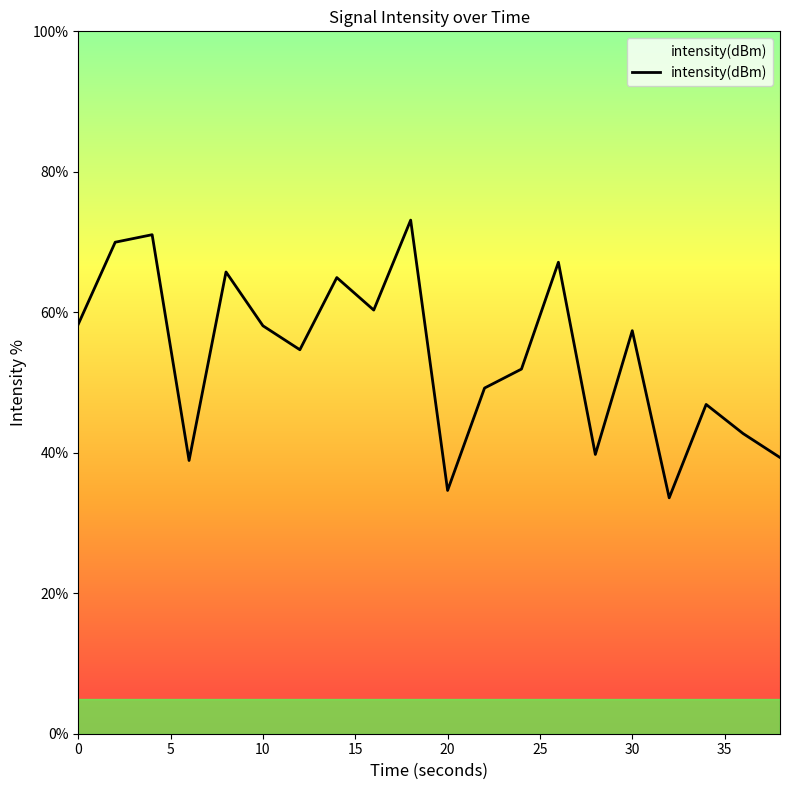

What is the difference between the maximum and second lowest values?

38.5